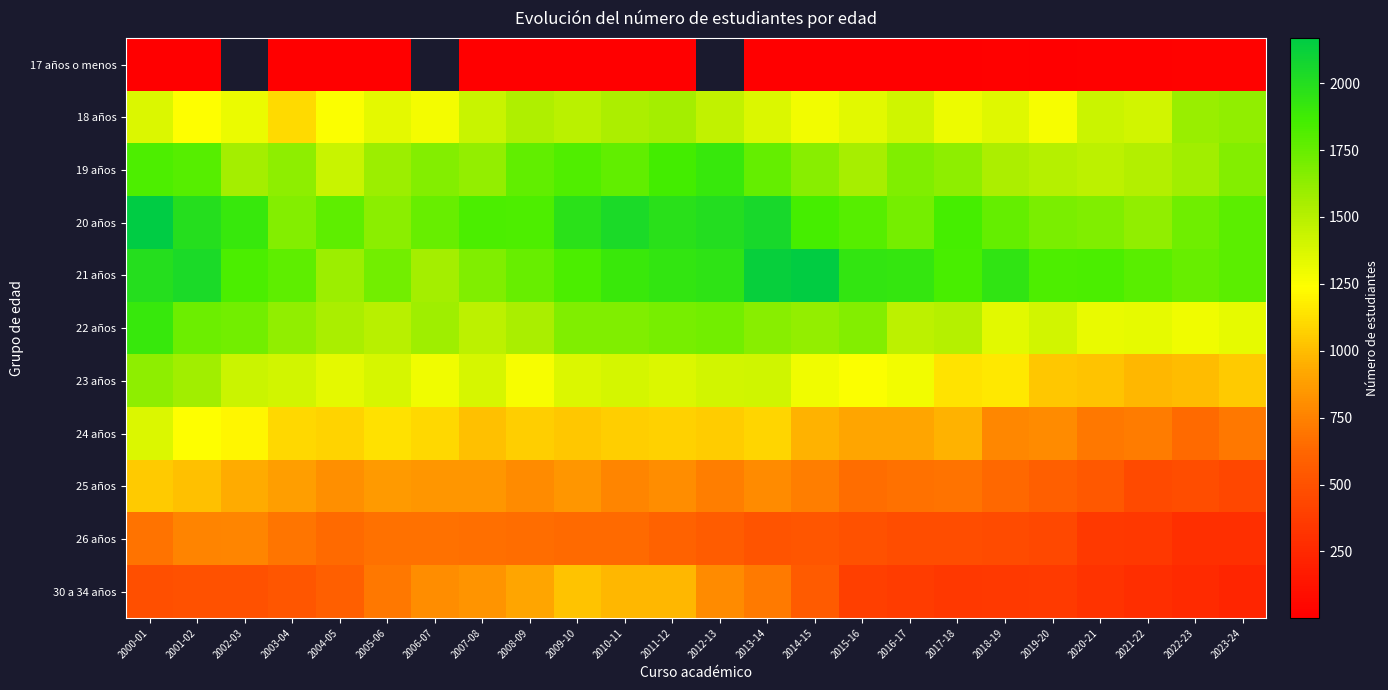

Is it true that 22 años equals 1477.0 at 2007-08?

True